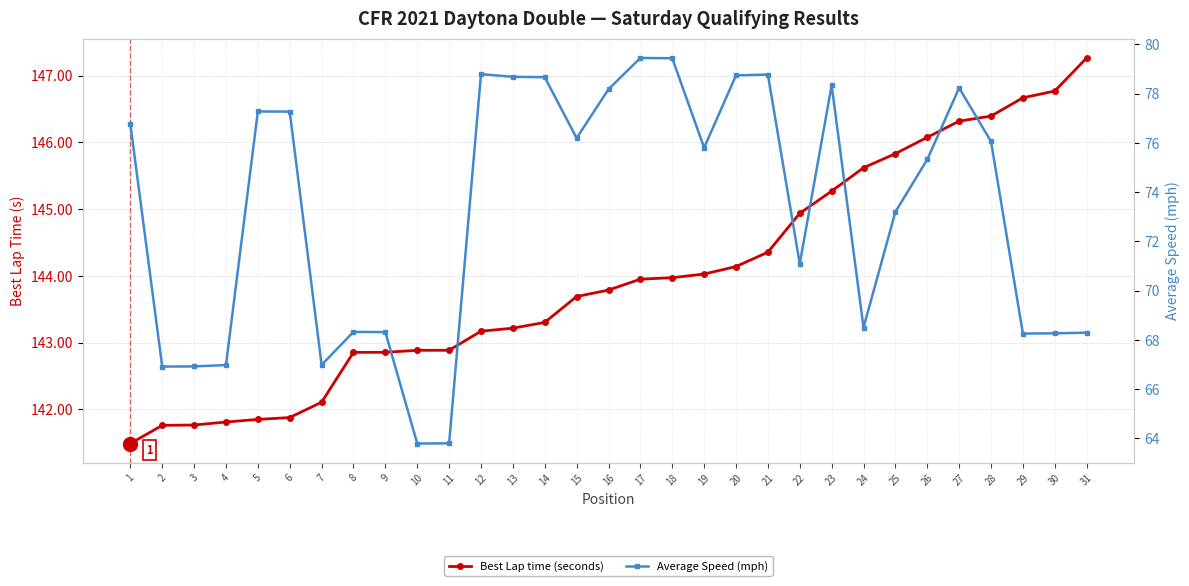

What is the value of the Best Lap time (seconds) point at the 18th from the left?

144.0